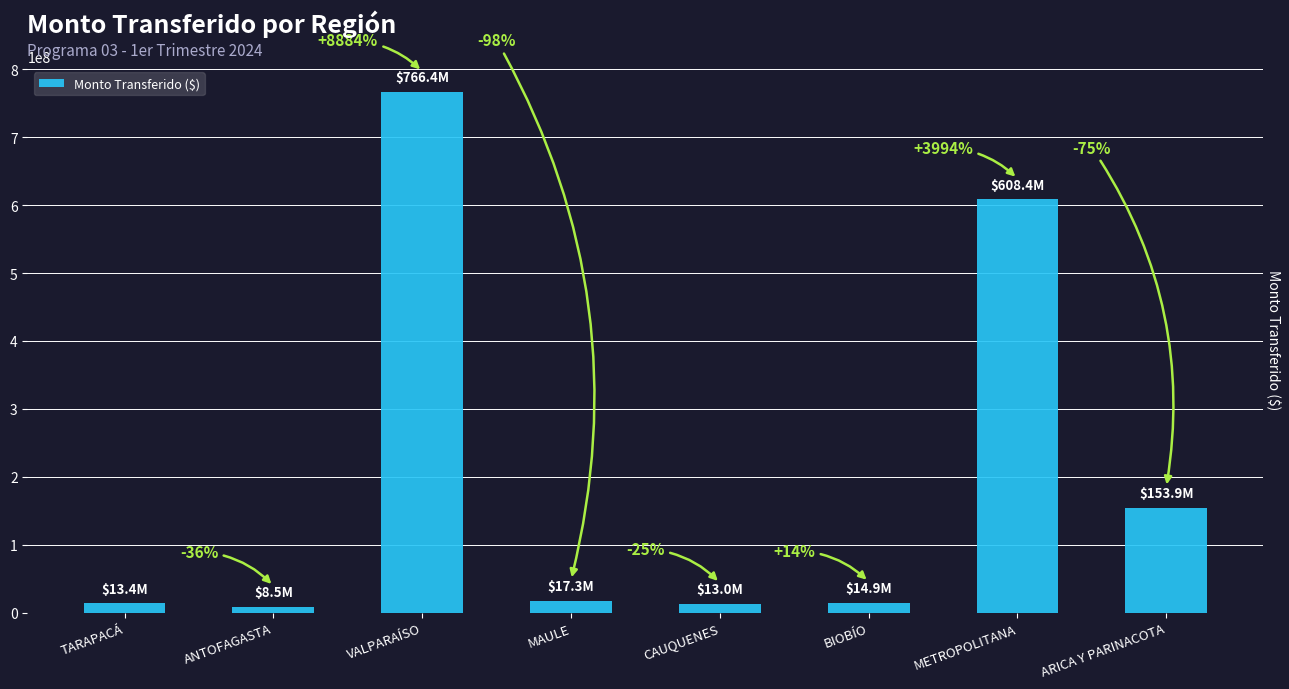

Reading right to left, what are all the values shown in this chart?

153897946	608430361	14859825	13041079	17273479	766369956	8530586	13429573